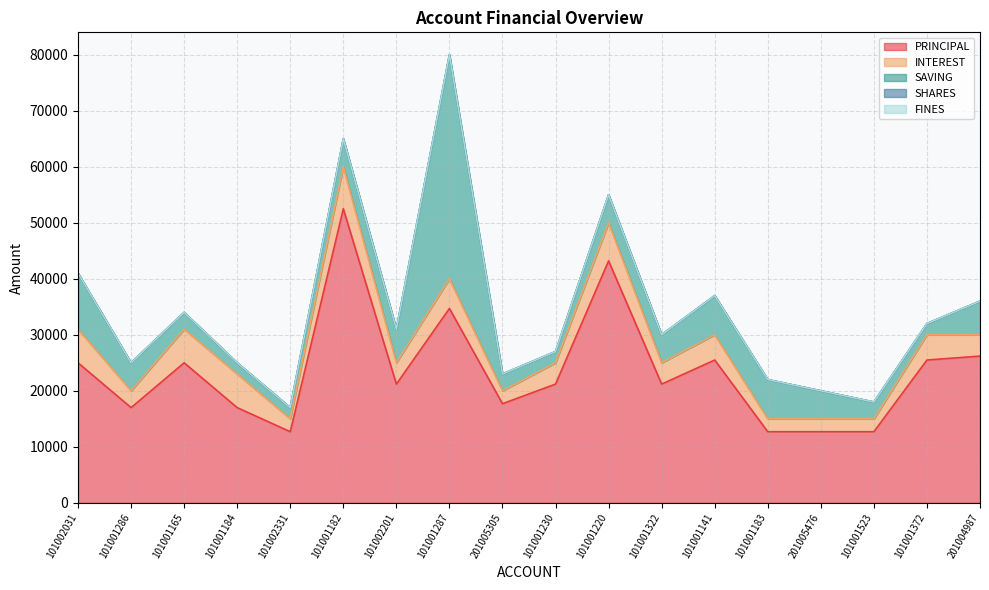

At which category is the sum across all series the highest?

101001287